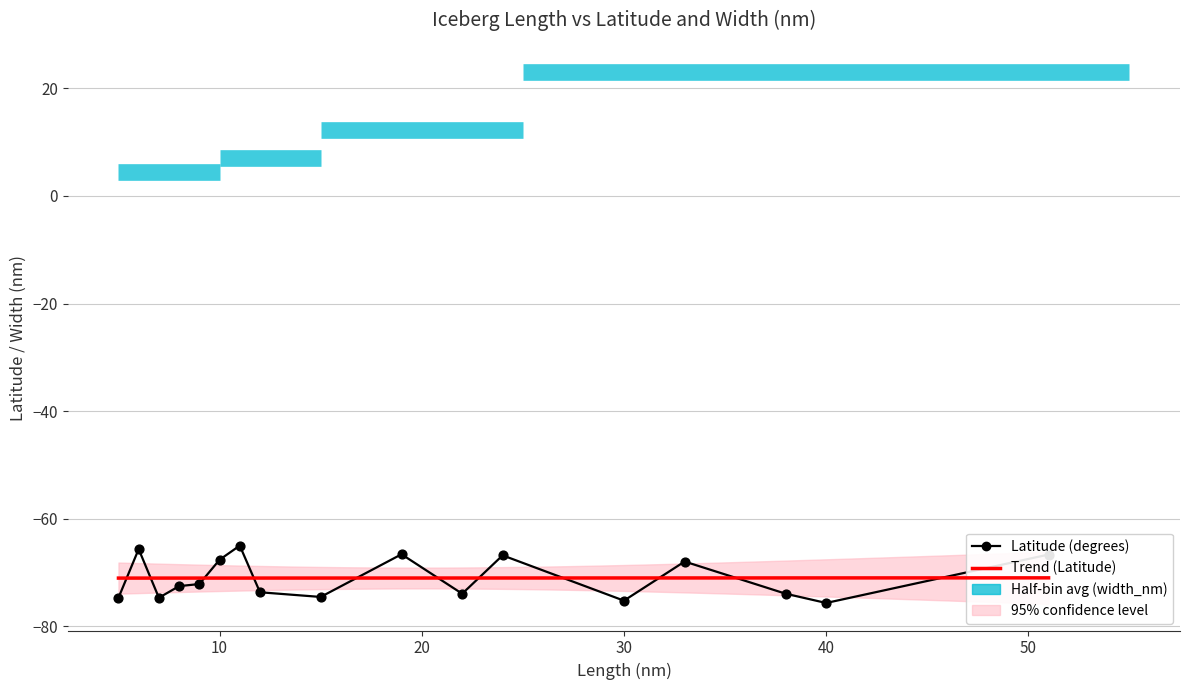

Between 7 and 9, which is larger?

9